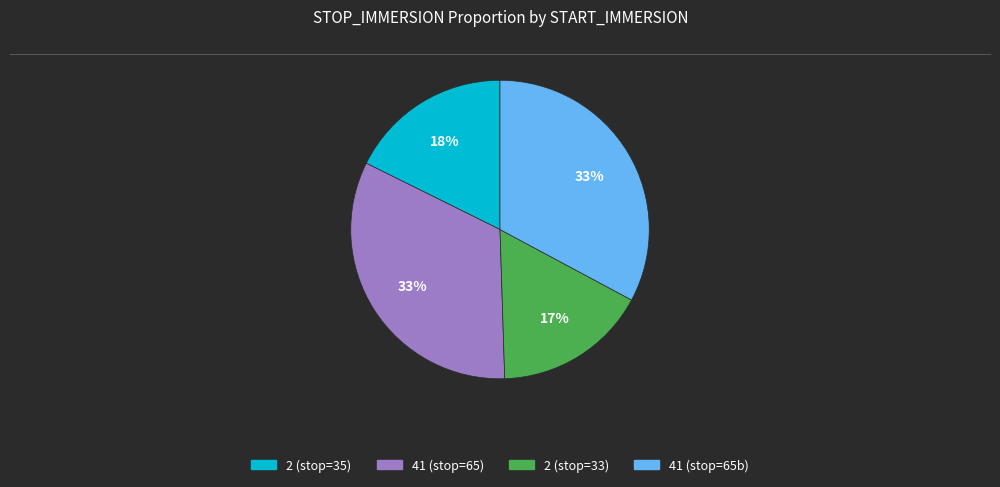

To the nearest percent, what is the difference between the largest and smallest slice percentages?

16%